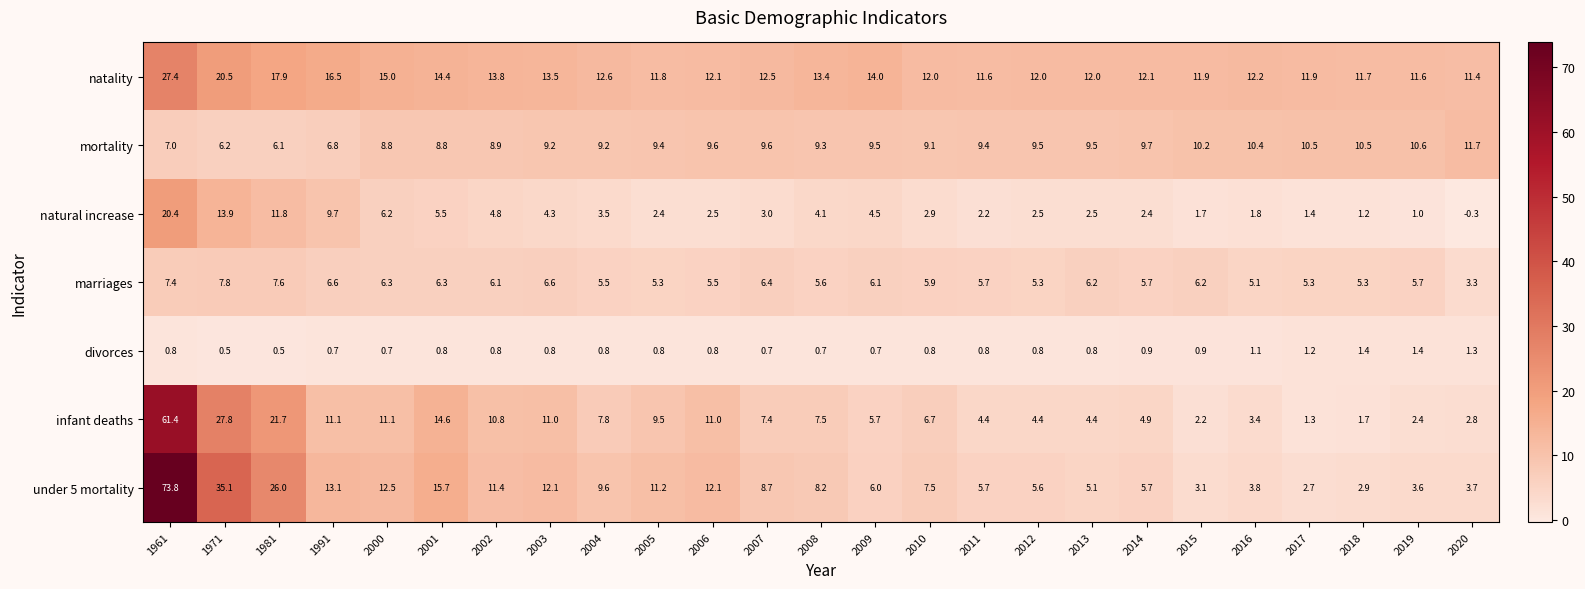

What is the total value across all series at 1971?

111.8